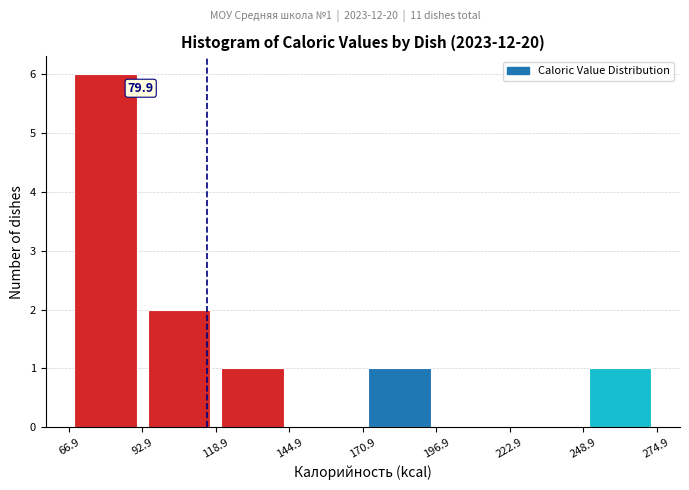

Which range on the x-axis has the tallest bar?

66.9 to 92.9